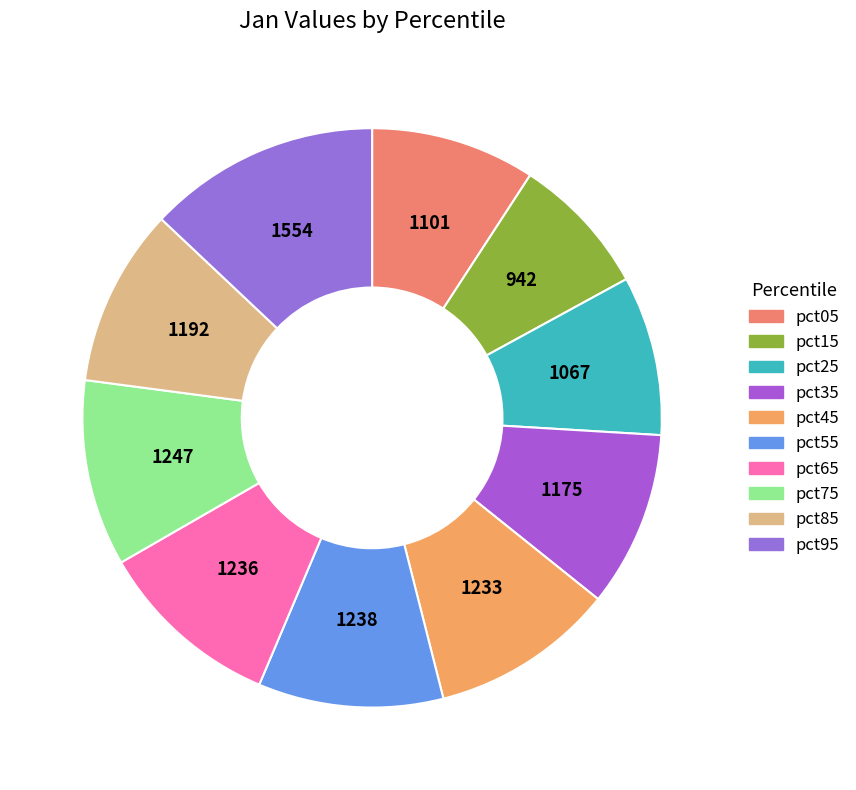

What portion of the pie excludes pct55?

89.7%